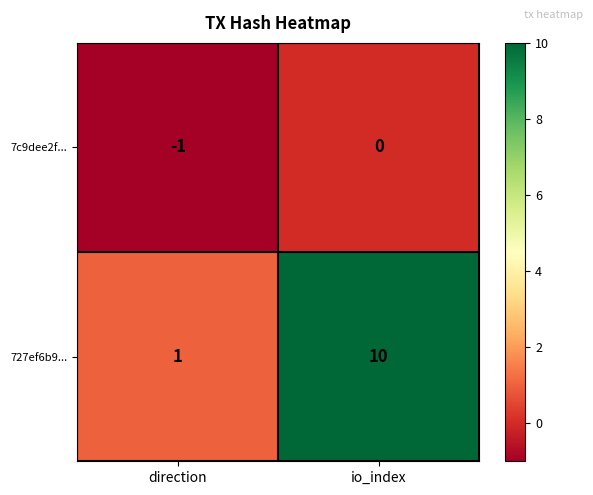

At which category is the sum across all series the highest?

io_index